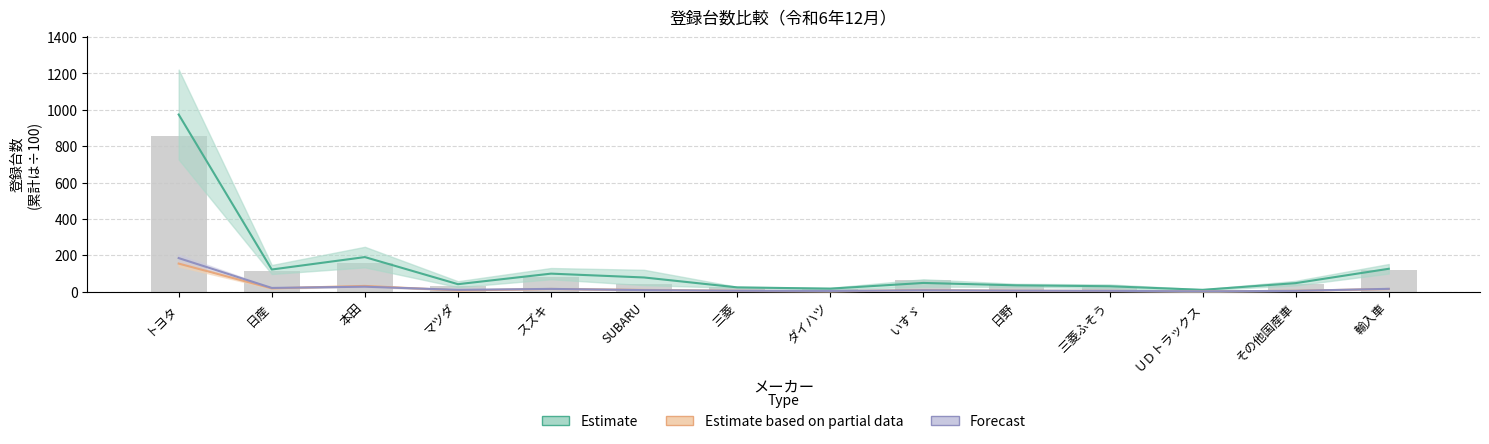

What is the change in value from 日野 to 三菱ふそう?

-16